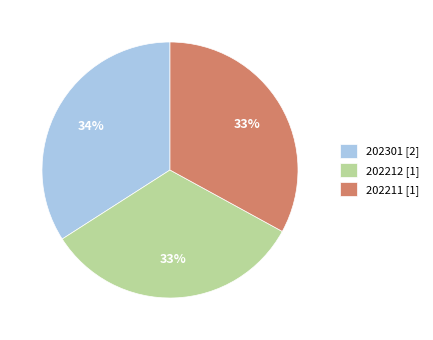

To the nearest percent, what portion does 202211 represent?

33%